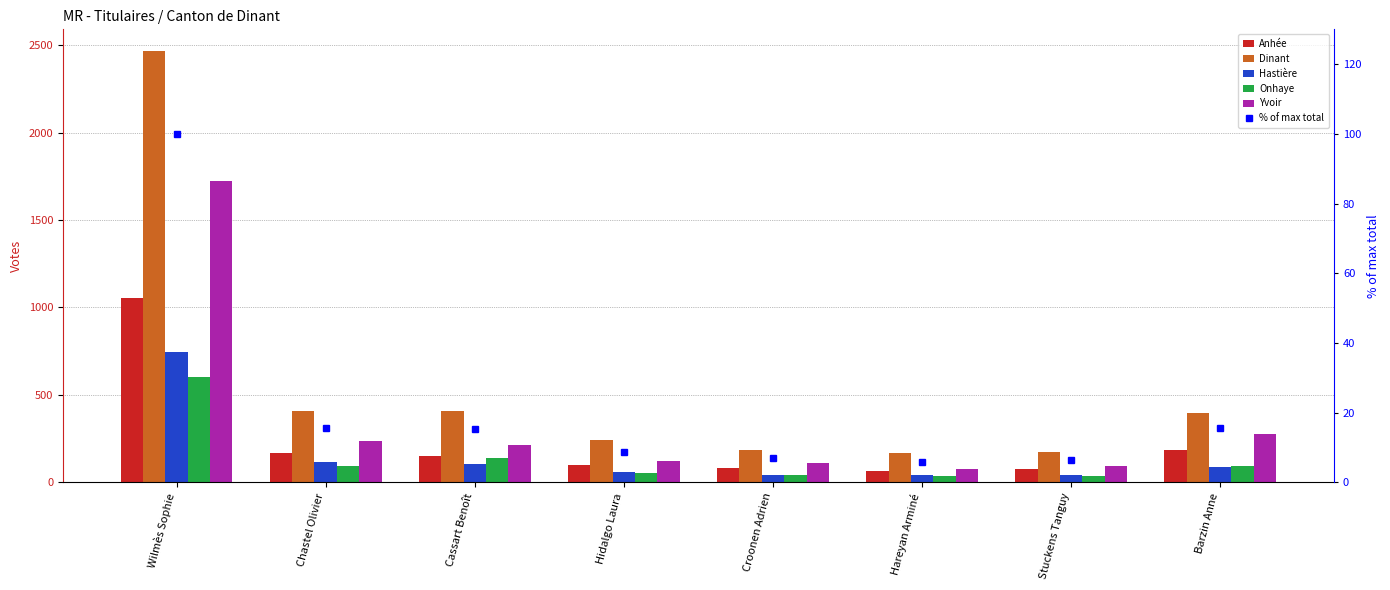

What is the difference between the maximum and second lowest values in the Hastière series?

700.0